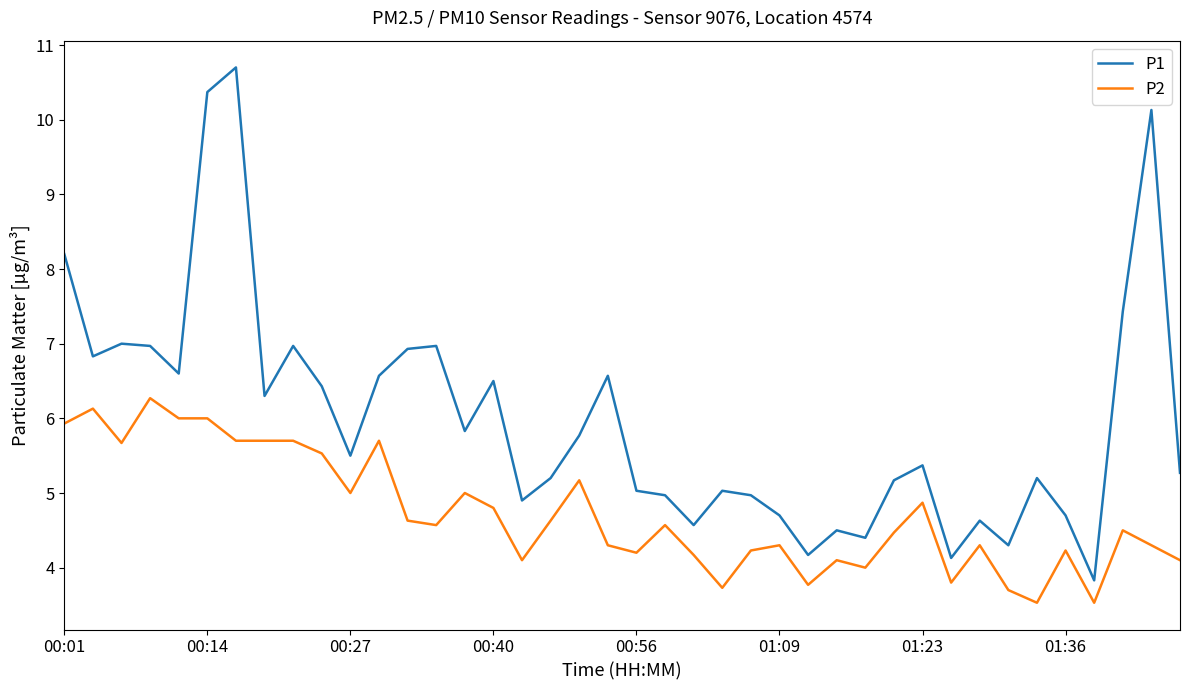

Which series has the largest total across all categories?

P1